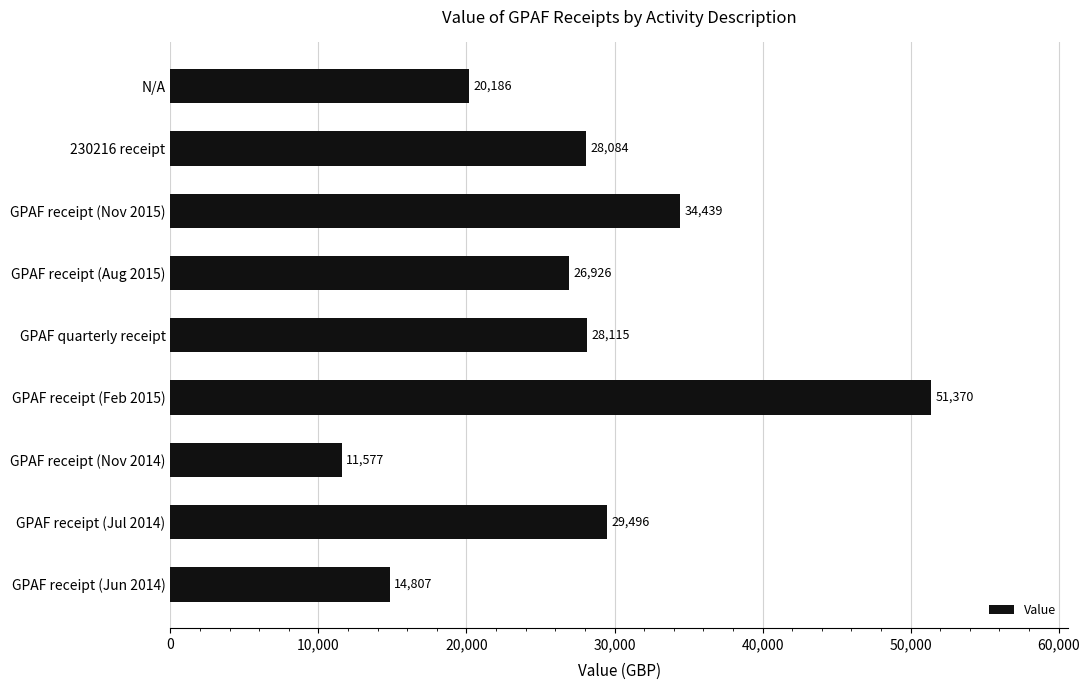

What is the label of the 3rd bar from the bottom?

GPAF receipt (Nov 2014)